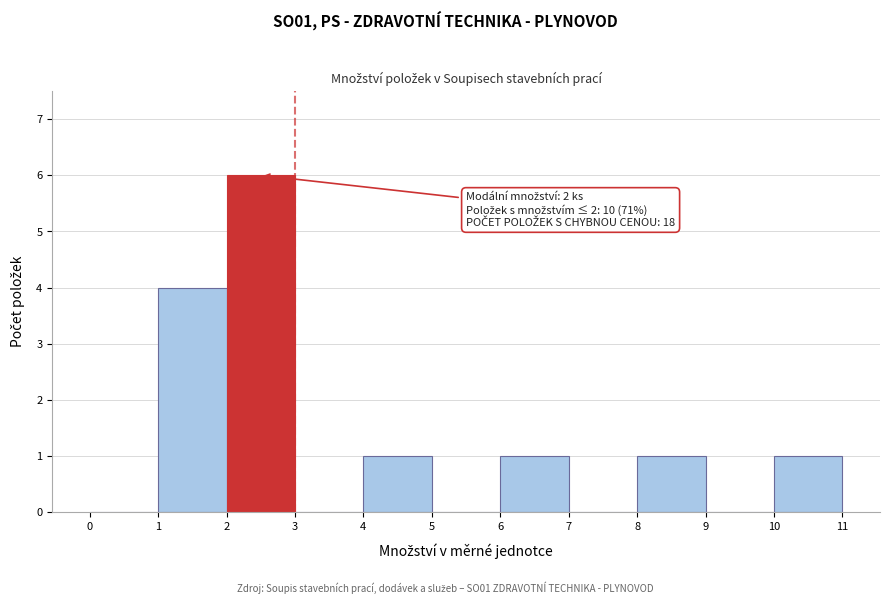

Which range on the x-axis has the tallest bar?

2 to 3